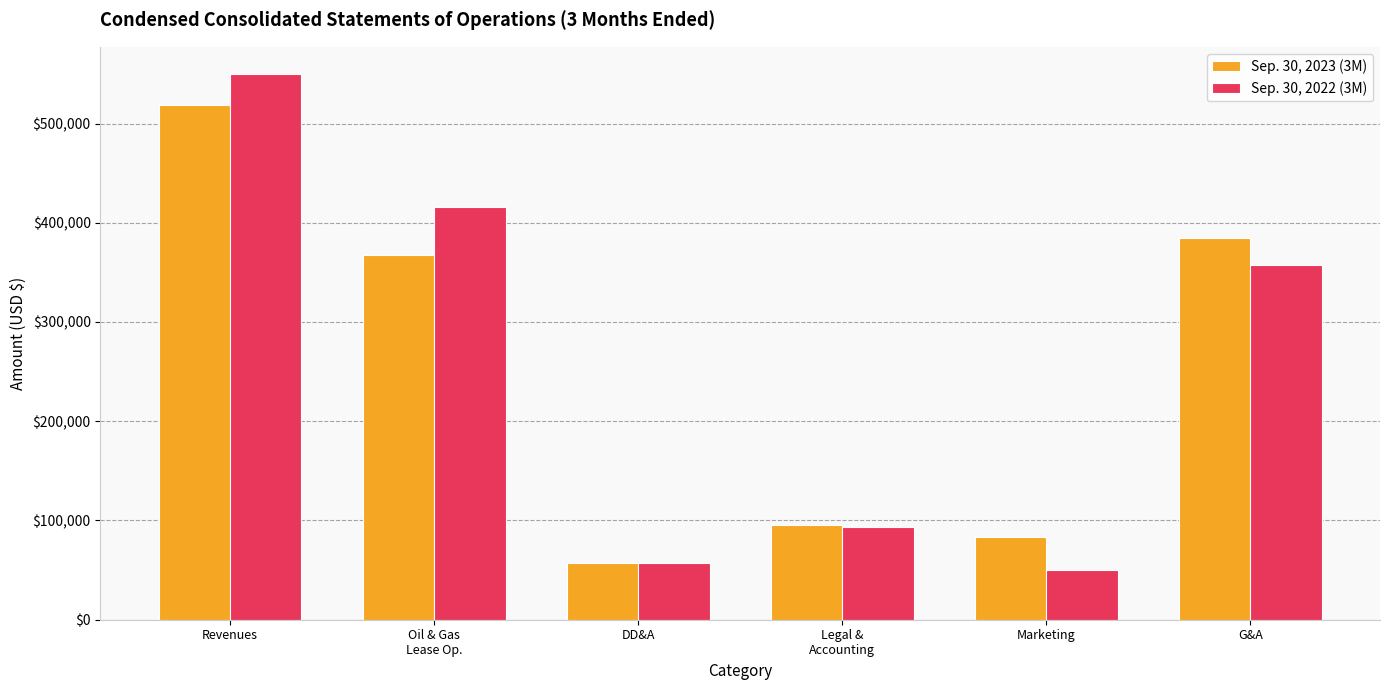

What is the difference between the Sep. 30, 2022 (3M) values at DD&A and G&A?

300438